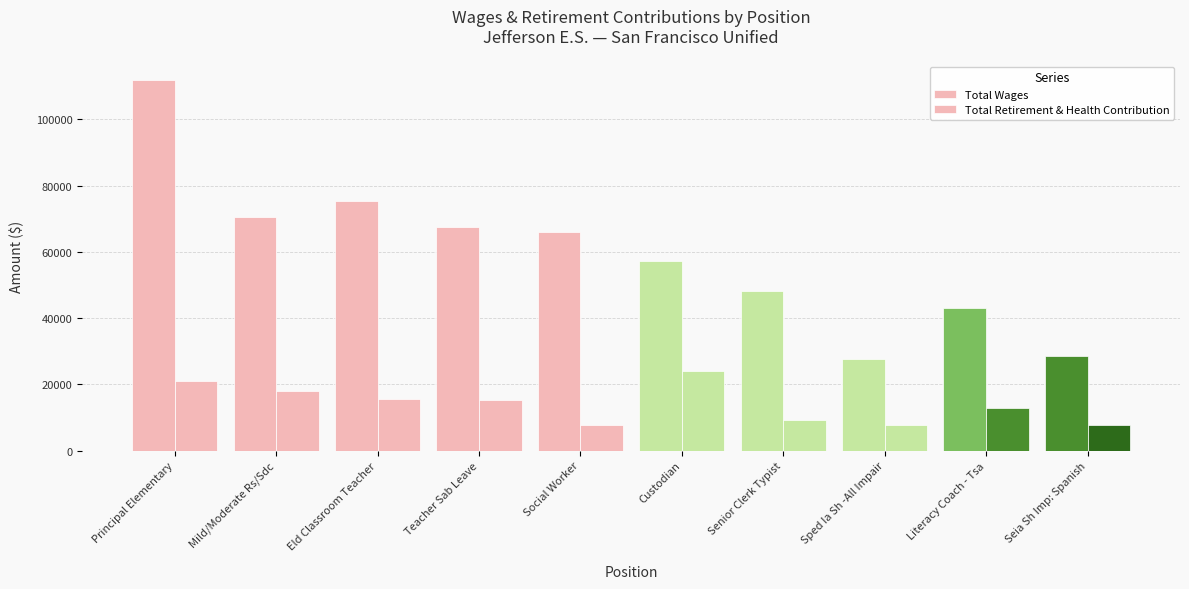

Are the bars grouped side by side (vs. stacked)?

Yes